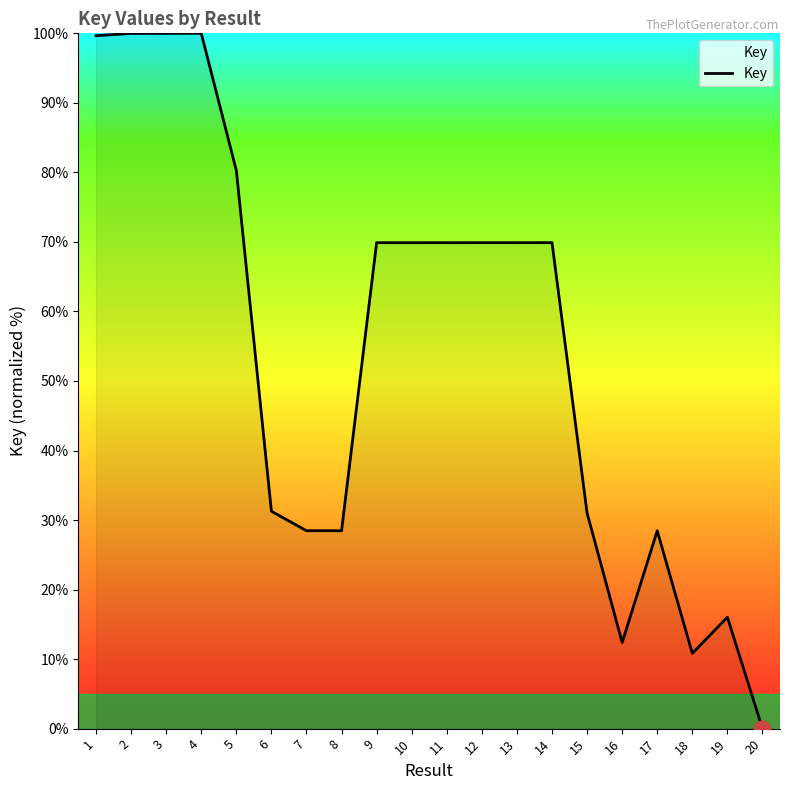

What is the difference between the second highest and second lowest values?

89.2